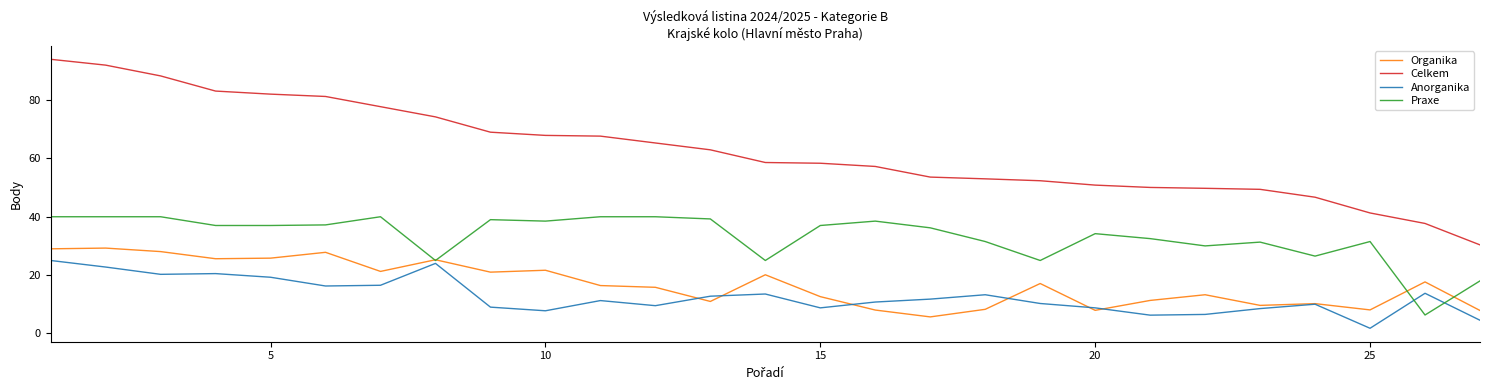

Which series has the widest spread of values?

Celkem